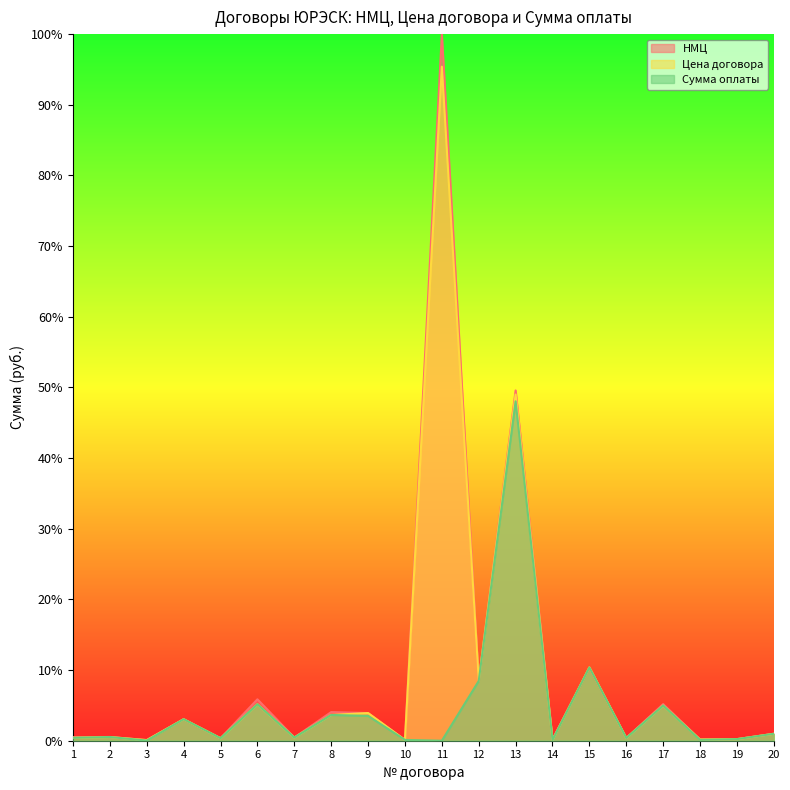

Between which two adjacent categories do НМЦ and Сумма оплаты first intersect?

11 and 12